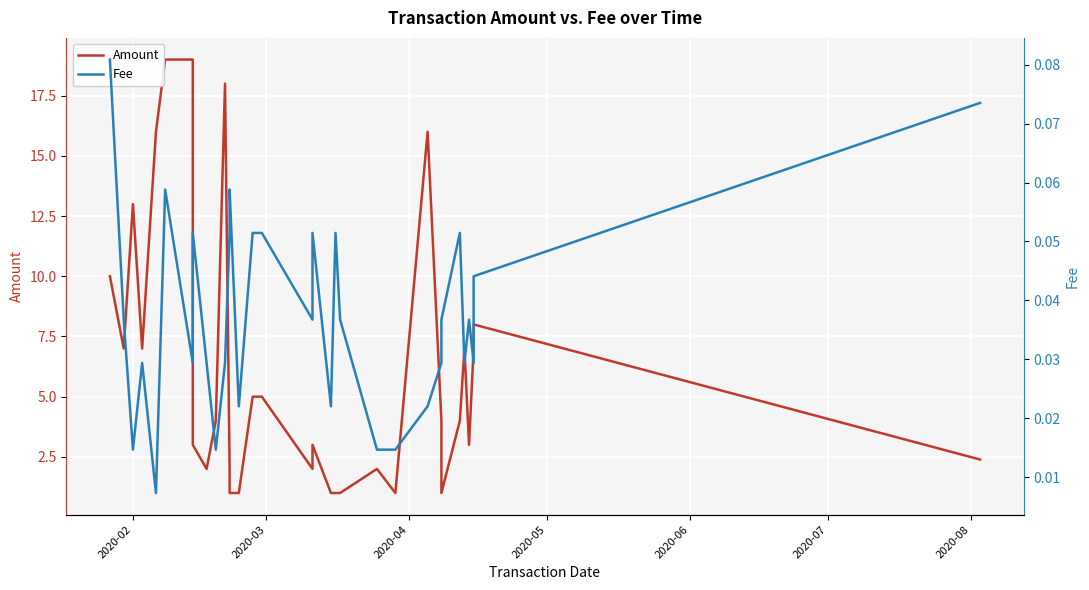

In Amount, how many points are lower than both neighbors (excluding endpoints)?

7